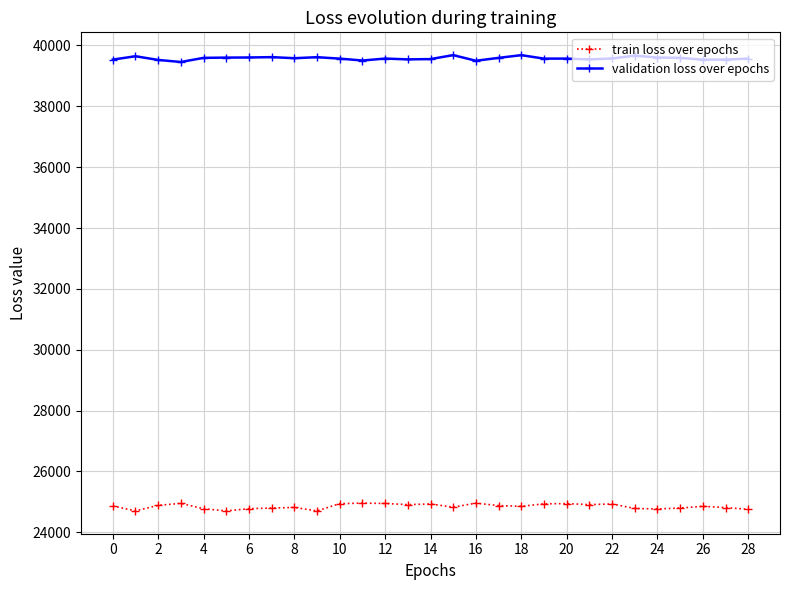

What is the average value of the train loss over epochs series?

24852